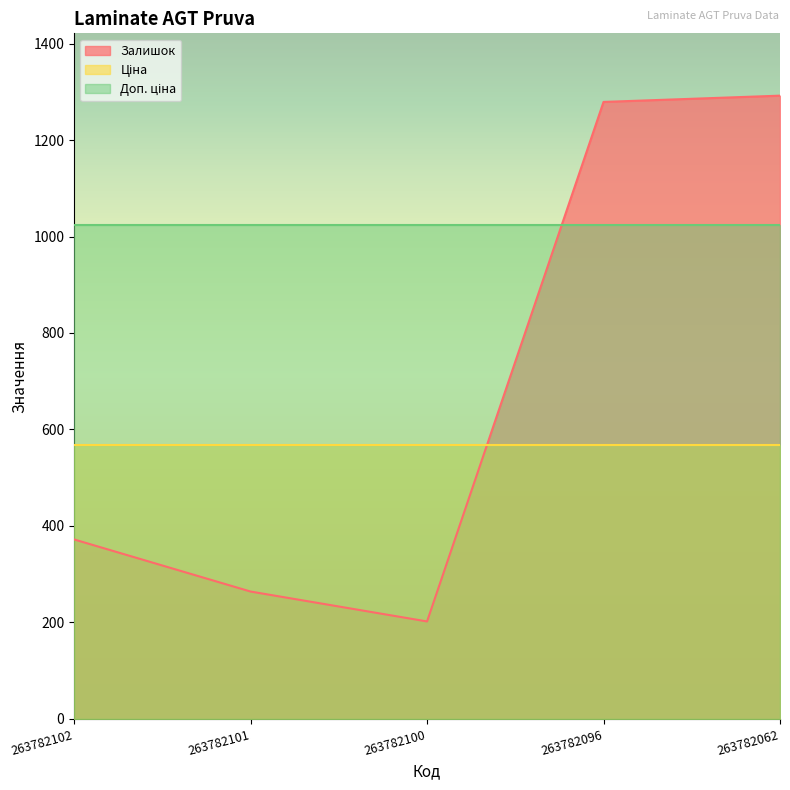

Count the number of data series in this chart.

3